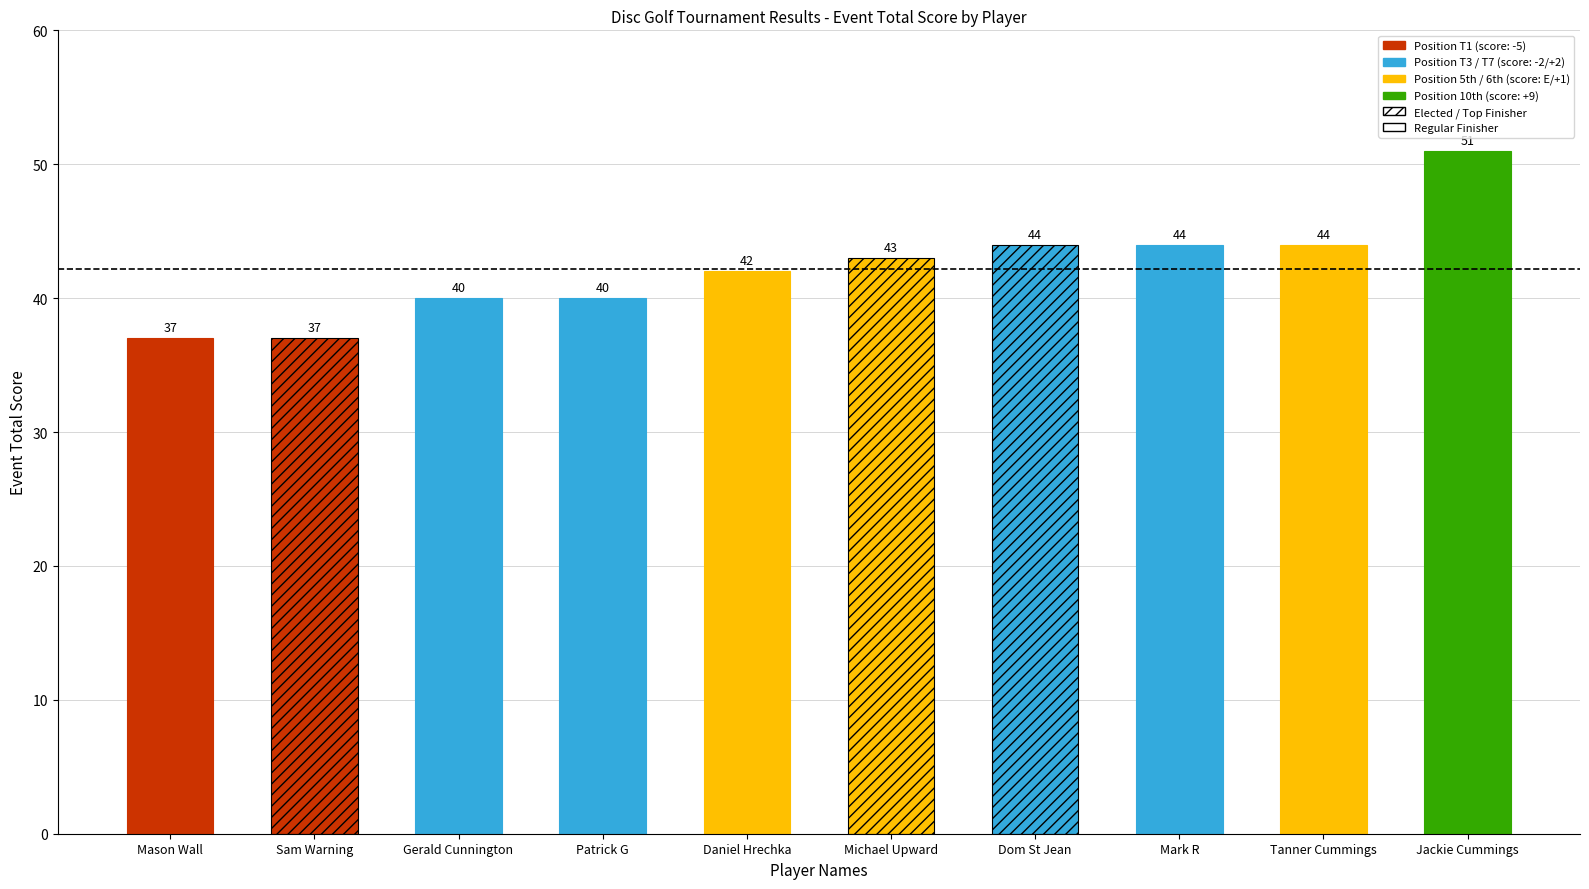

The value at Sam Warning is 66. True or false?

False